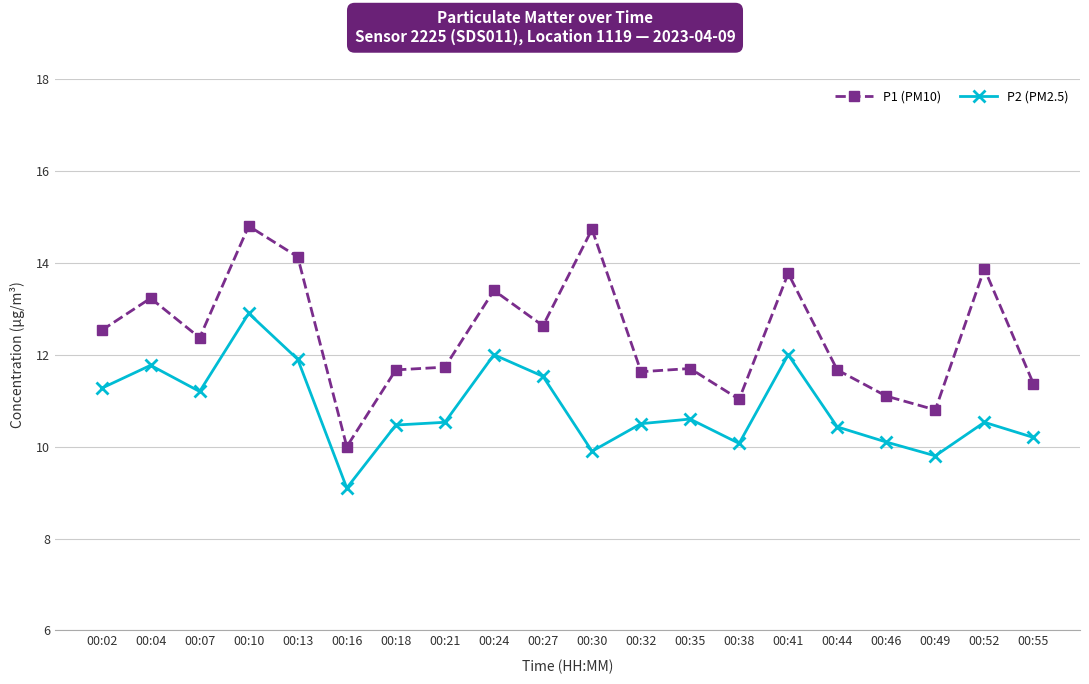

Where does the P1 (PM10) series first go above 12?

00:02